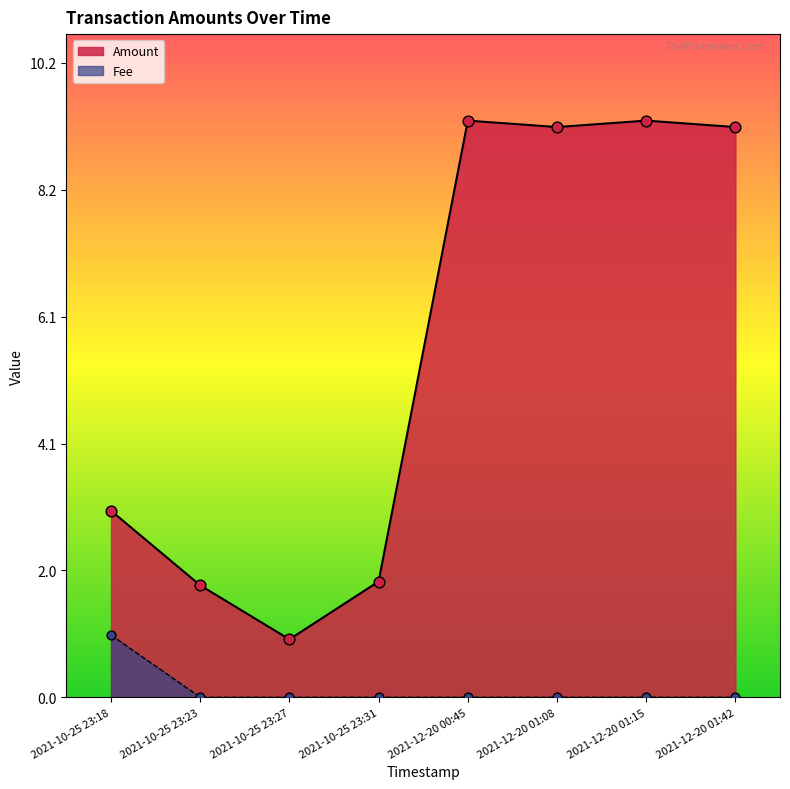

What is the spread (max minus min) of values at 2021-10-25 23:23?

1.8